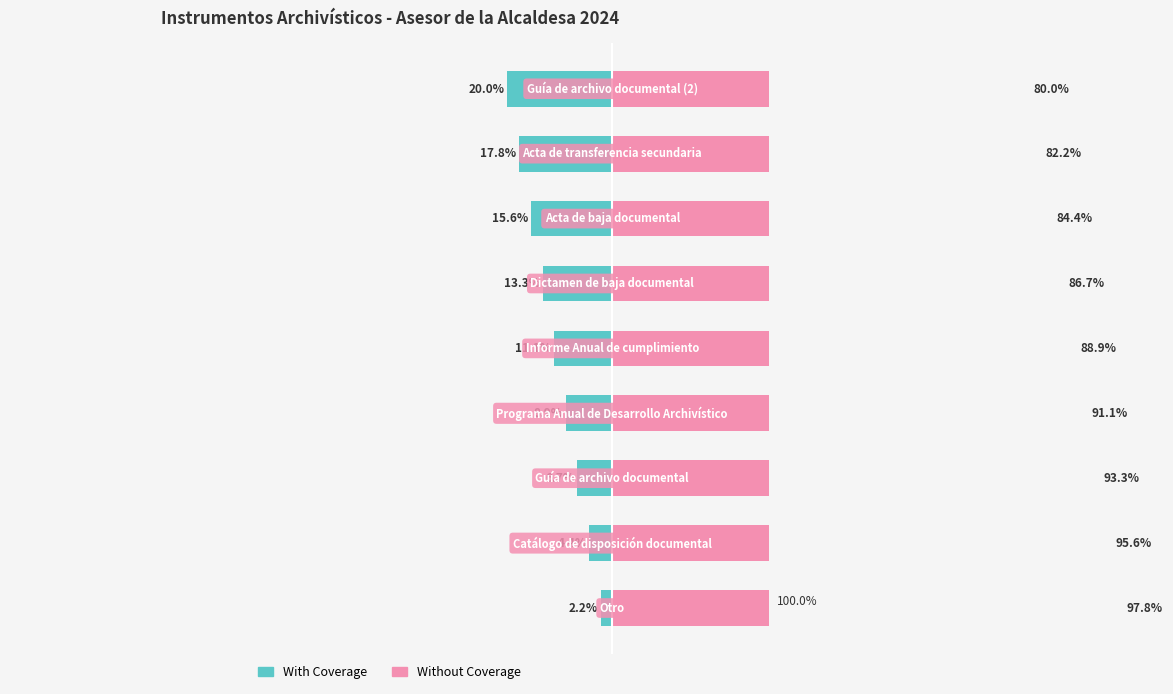

Does the chart contain stacked bars?

No